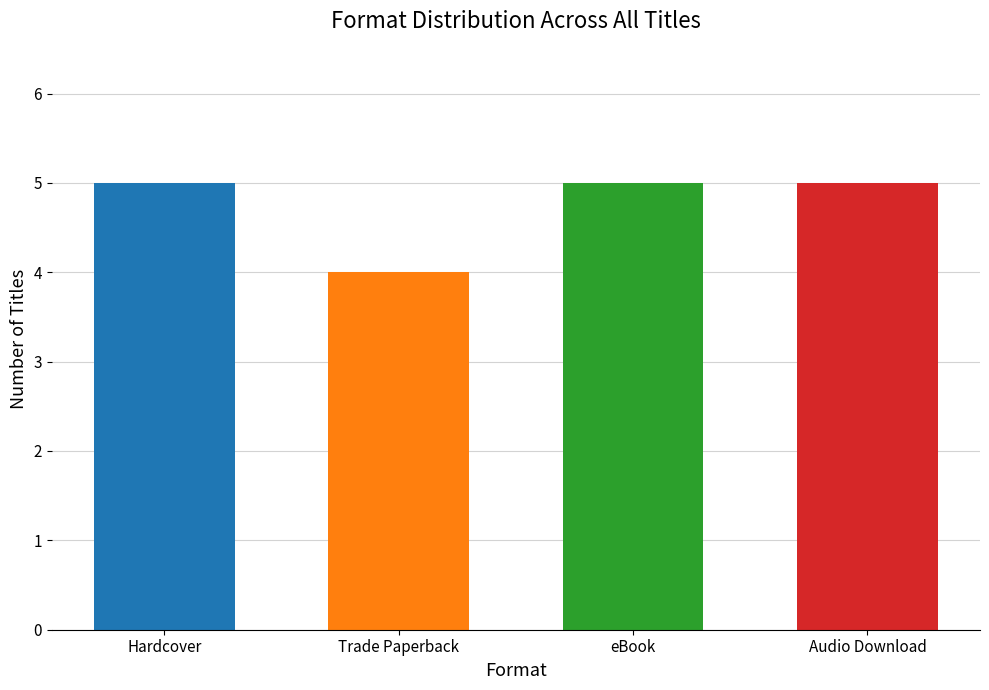

How many data points does each series have?

4